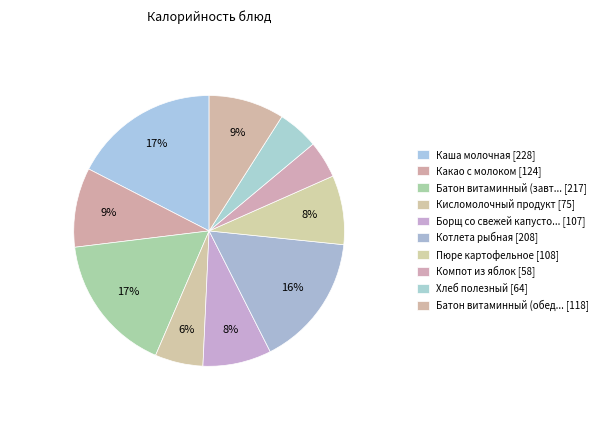

What is the smallest slice in the pie chart?

Компот из яблок